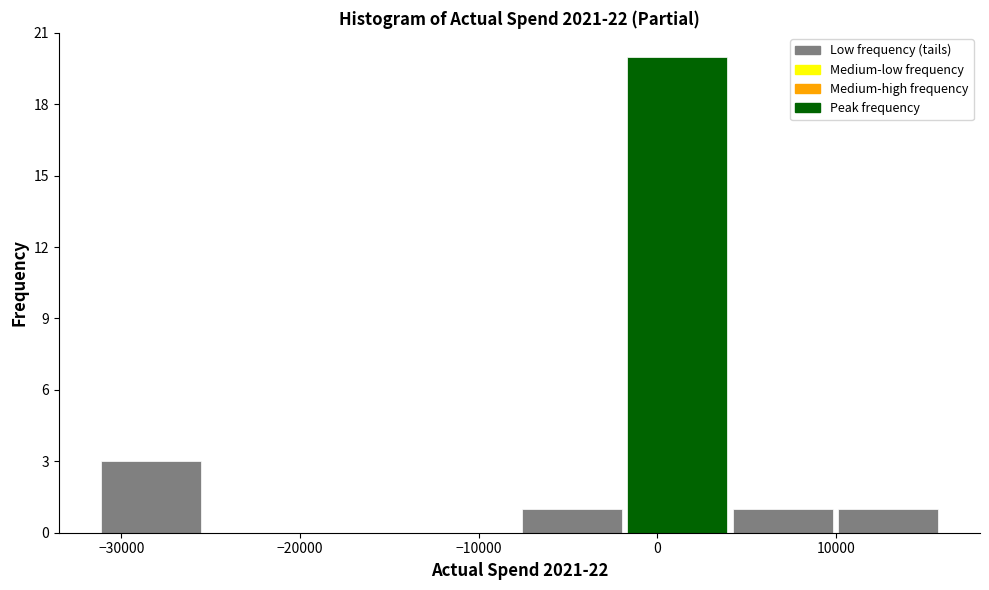

Reading left to right, list every bar in this chart as the range it spans on the x-axis followed by its height. Neither the bar edges nor the heights are printed on the chart, so give them approximately, as read against the axes.

-31000 to -25000: 3
-25000 to -20000: 0
-20000 to -14000: 0
-14000 to -8000: 0
-8000 to -2000: 1
-2000 to 4000: 20
4000 to 10000: 1
10000 to 16000: 1